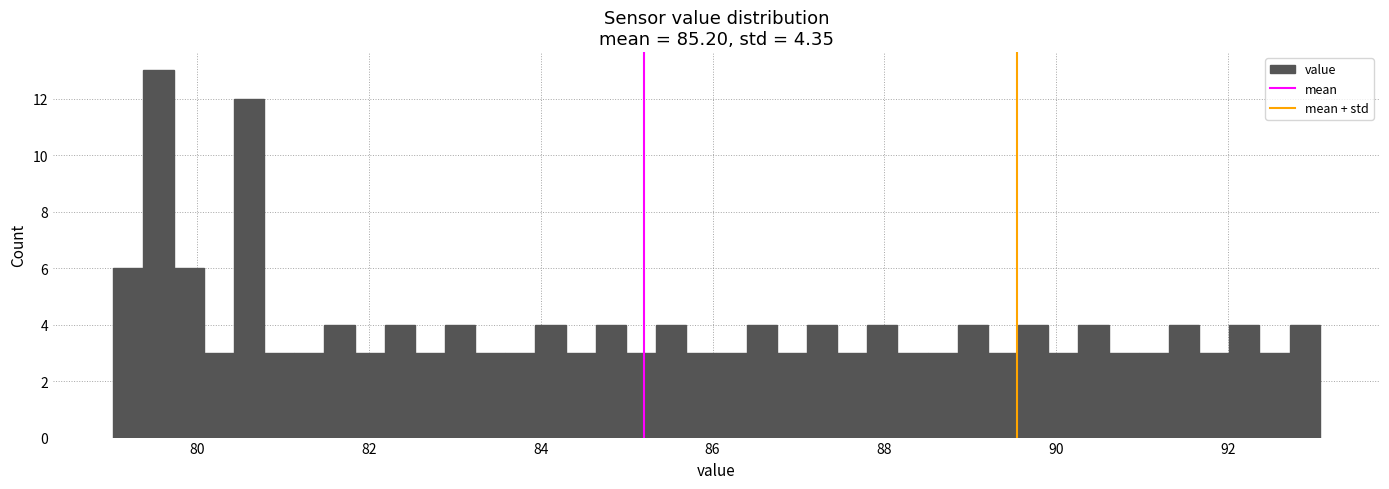

Around what value on the x-axis is the tallest bar? Give the approximate position of its centre, as read against the axis.

79.6